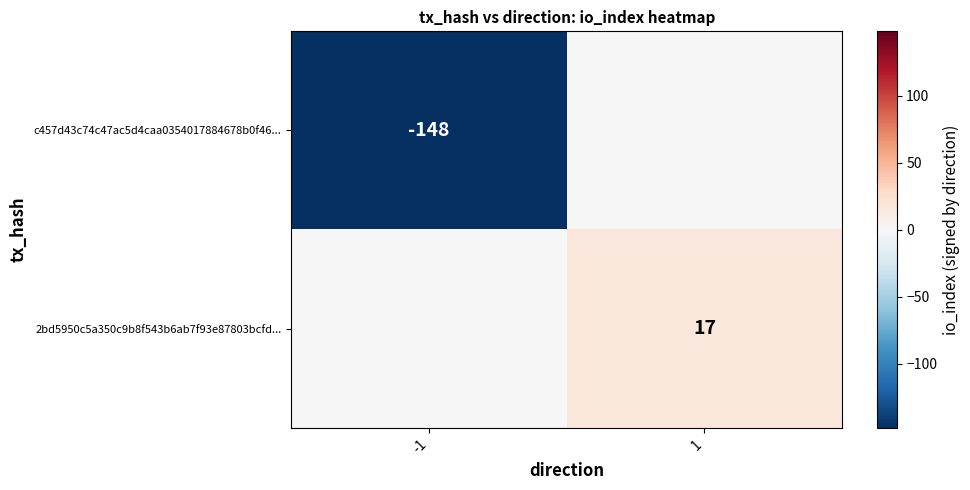

What is the greatest value displayed?

17